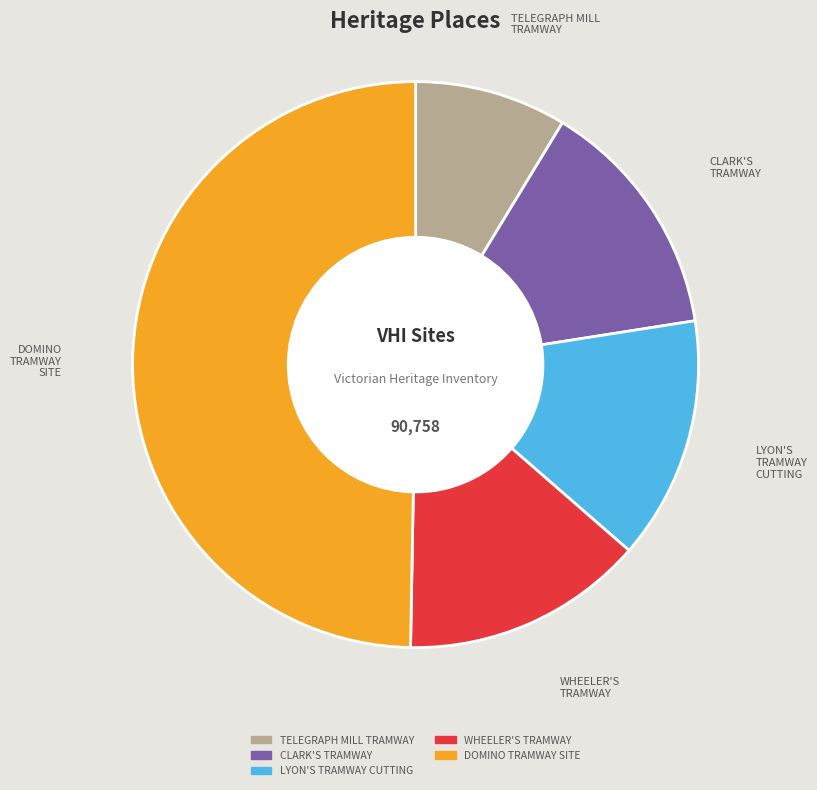

Is the sum of DOMINO TRAMWAY SITE and WHEELER'S TRAMWAY greater than half?

Yes